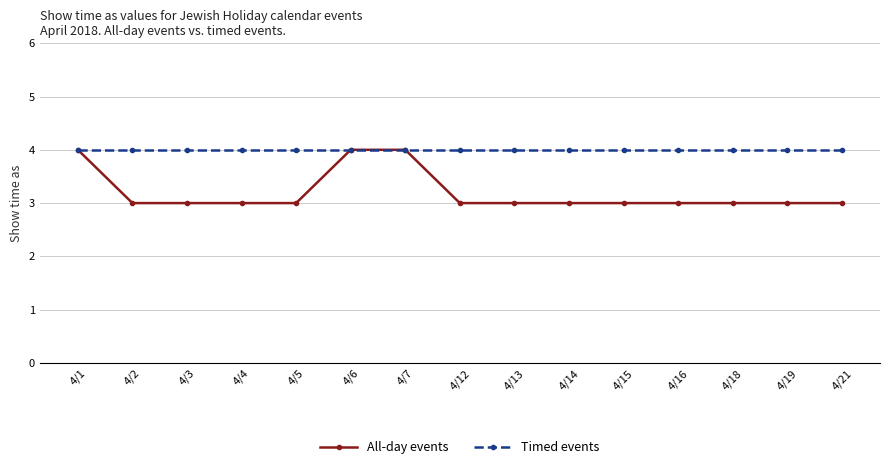

List the series in order of their overall mean, highest first.

Timed events, All-day events